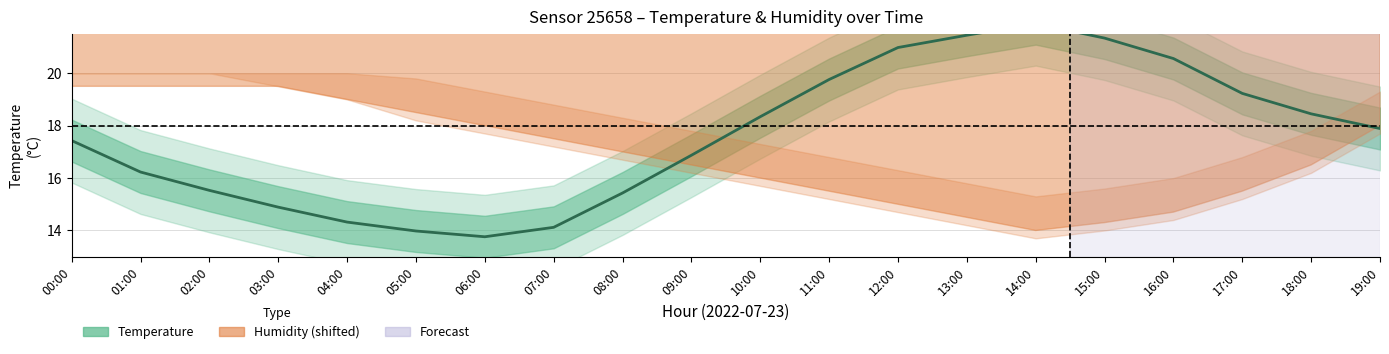

The chart shows a value of 22.4 at 03:00. True or false?

False